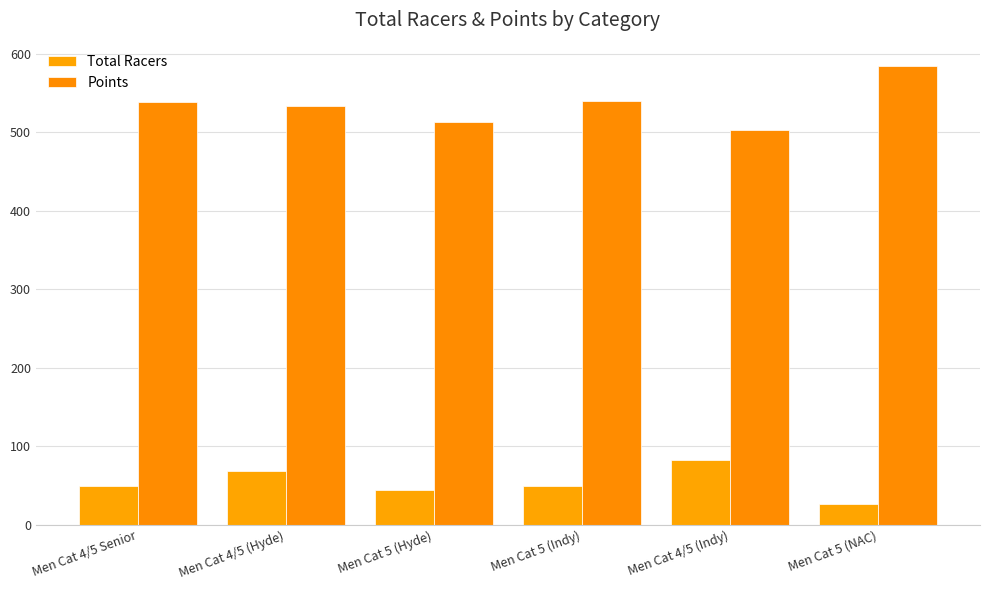

What is the maximum value for Total Racers?

83.0